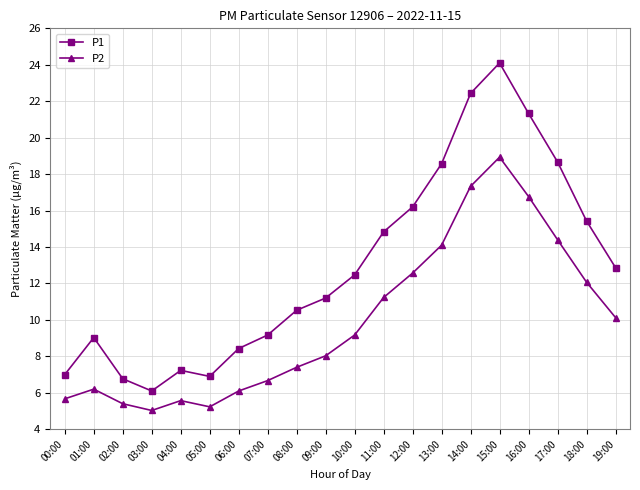

True or false: P2 and P1 intersect in this chart.

False